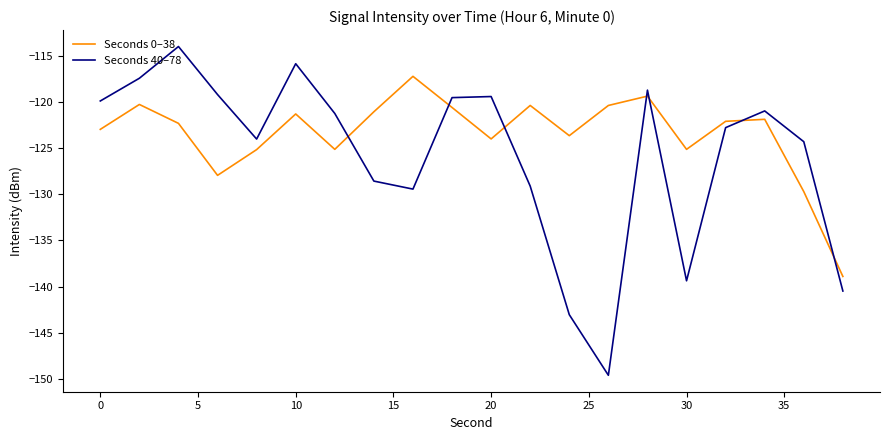

Which series has the largest total across all categories?

Seconds 0–38